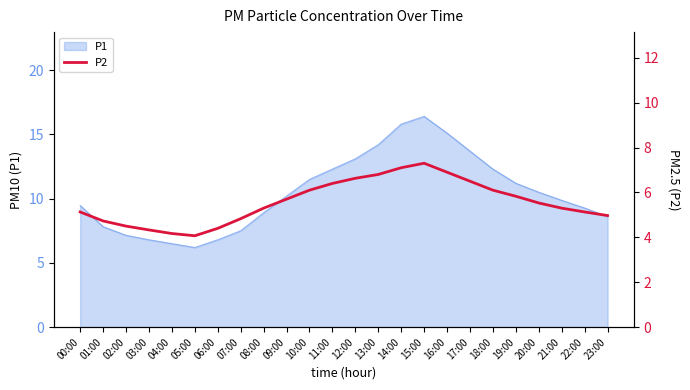

Count the number of categories in the chart.

24